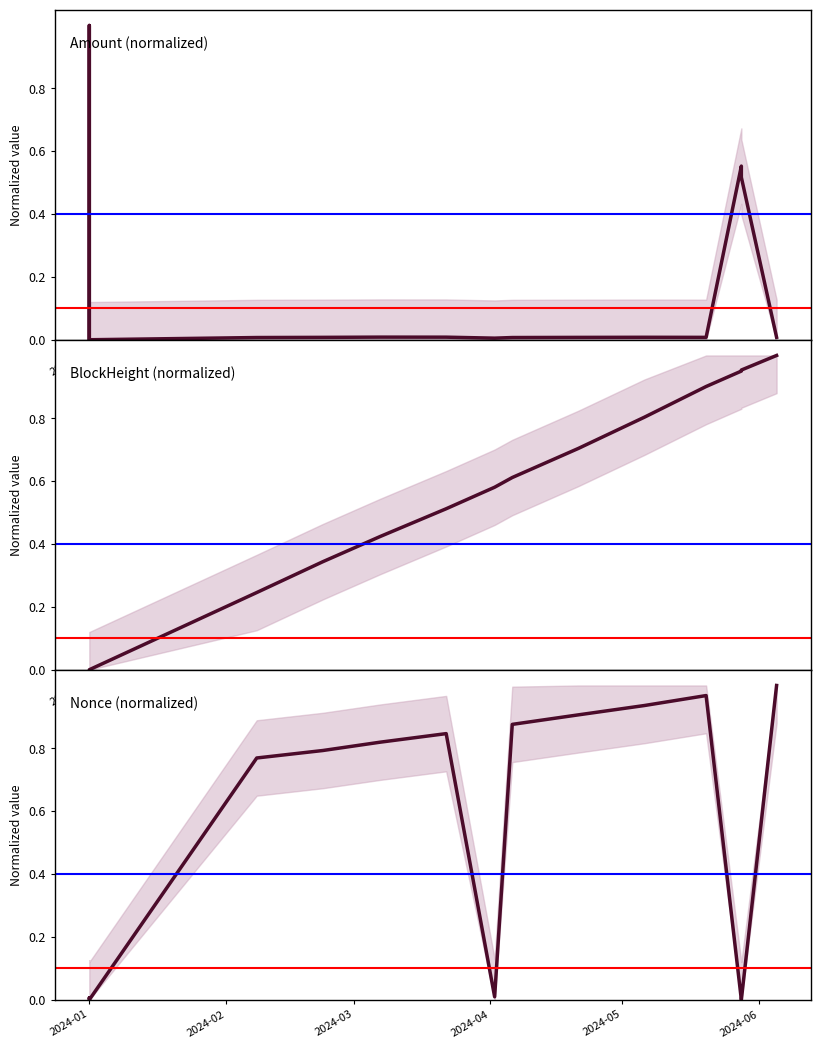

What position from the left is 2024-01?

1